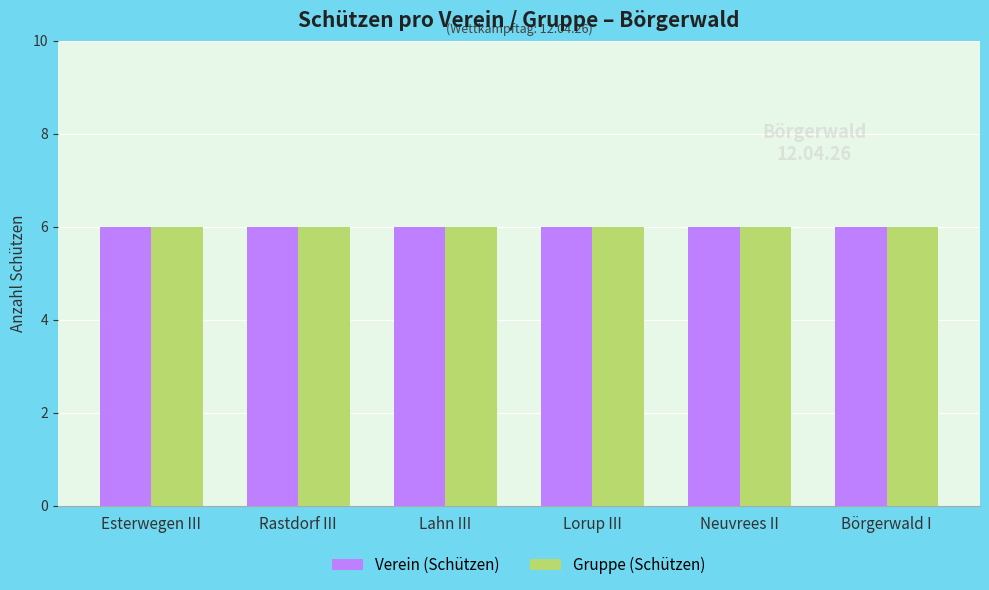

Which has a higher value, Lorup III or Rastdorf III?

Lorup III